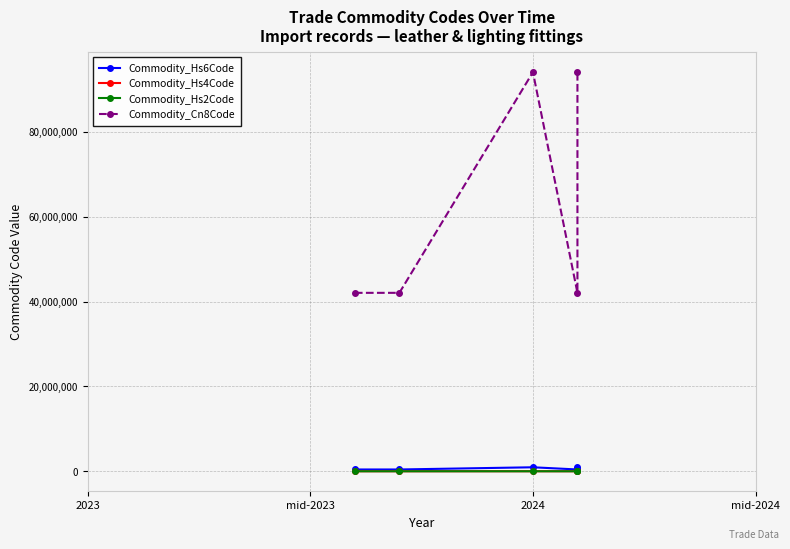

What is the minimum value for Commodity_Cn8Code?

42050090